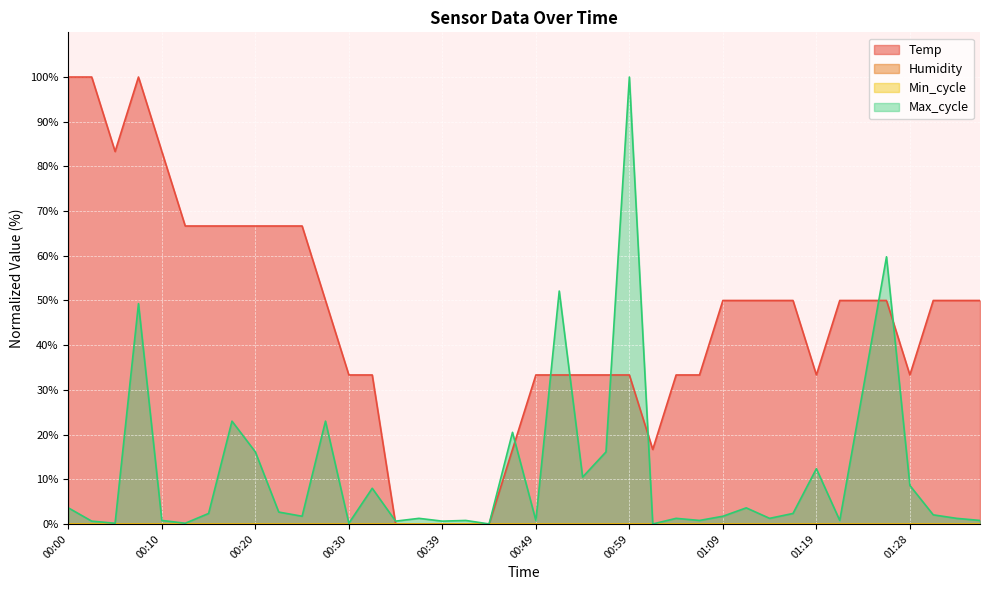

What is the sum of the Temp values at 01:31 and 00:15?

116.7